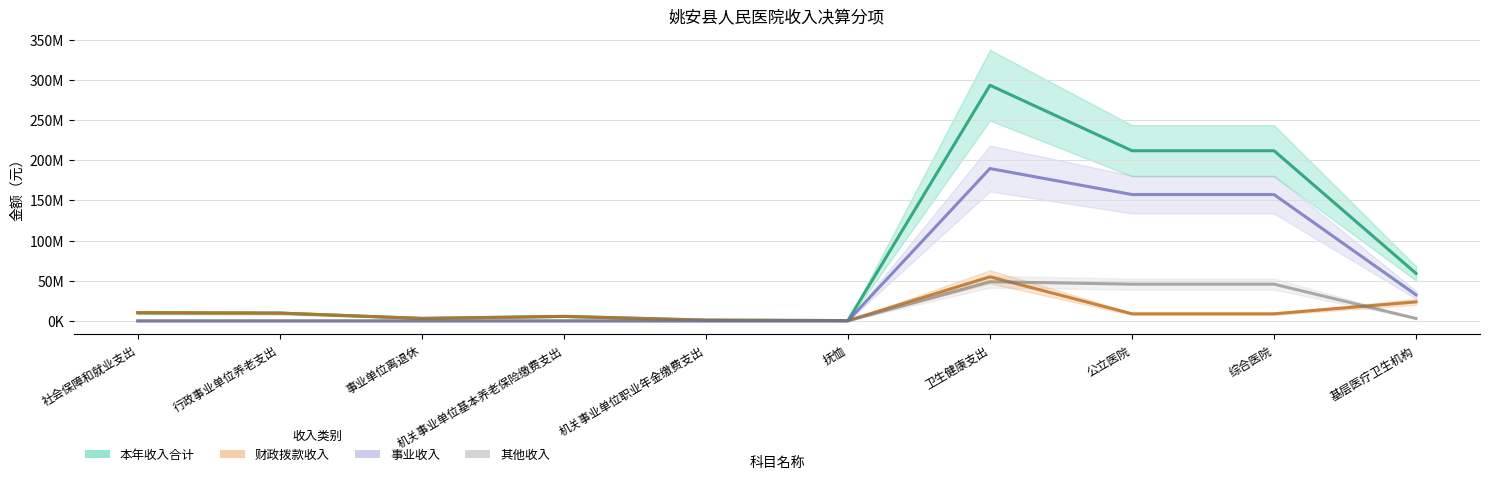

Reading left to right, what are all the values shown in this chart?

本年收入合计: 社会保障和就业支出=10201159.8	行政事业单位养老支出=9760044.6	事业单位离退休=3133779.2	机关事业单位基本养老保险缴费支出=5647337.3	机关事业单位职业年金缴费支出=978928.1	抚恤=441115.2	卫生健康支出=293444767.4	公立医院=211911640.2	综合医院=211911640.2	基层医疗卫生机构=59134617.1
财政拨款收入: 社会保障和就业支出=10201159.8	行政事业单位养老支出=9760044.6	事业单位离退休=3133779.2	机关事业单位基本养老保险缴费支出=5647337.3	机关事业单位职业年金缴费支出=978928.1	抚恤=441115.2	卫生健康支出=54928431.8	公立医院=8835917.2	综合医院=8835917.2	基层医疗卫生机构=23694004.6
事业收入: 社会保障和就业支出=0.0	行政事业单位养老支出=0.0	事业单位离退休=0.0	机关事业单位基本养老保险缴费支出=0.0	机关事业单位职业年金缴费支出=0.0	抚恤=0.0	卫生健康支出=189736645.3	公立医院=157334022.9	综合医院=157334022.9	基层医疗卫生机构=32402622.4
其他收入: 社会保障和就业支出=0.0	行政事业单位养老支出=0.0	事业单位离退休=0.0	机关事业单位基本养老保险缴费支出=0.0	机关事业单位职业年金缴费支出=0.0	抚恤=0.0	卫生健康支出=48779690.3	公立医院=45741700.2	综合医院=45741700.2	基层医疗卫生机构=3037990.1